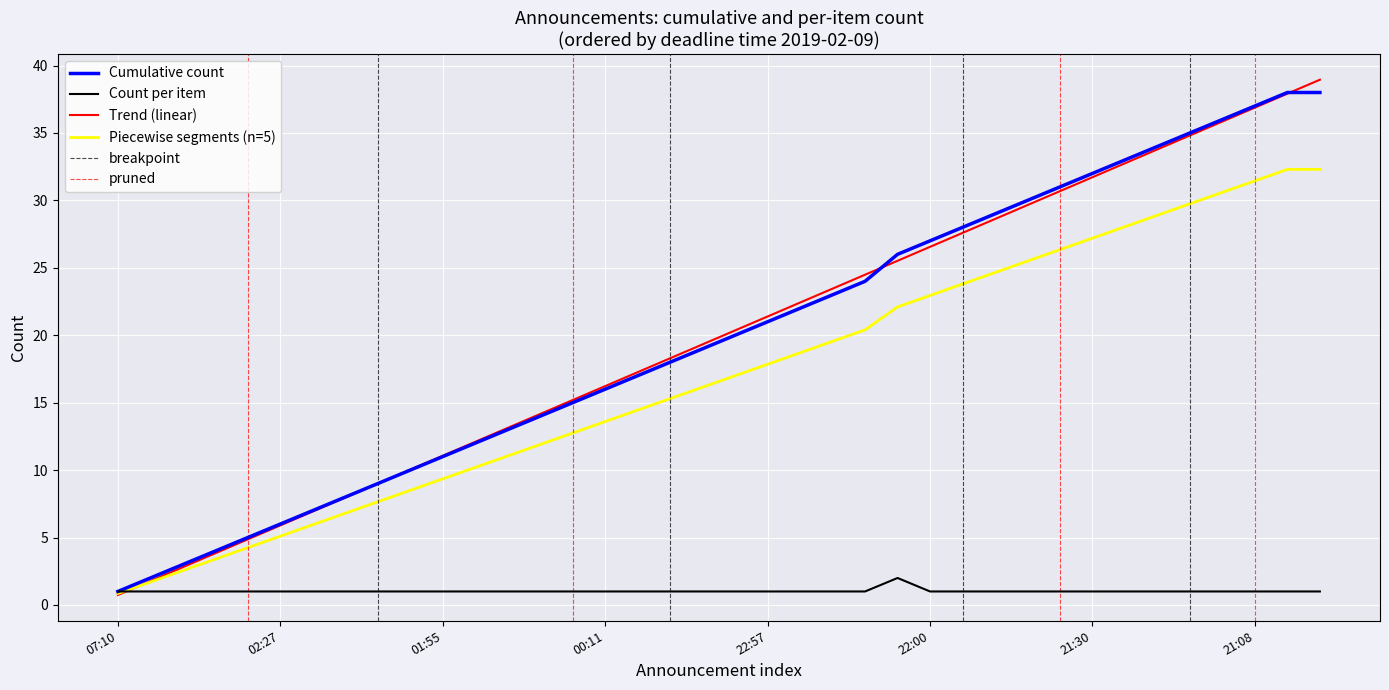

The Cumulative count series shows 7 at 21:42. True or false?

False